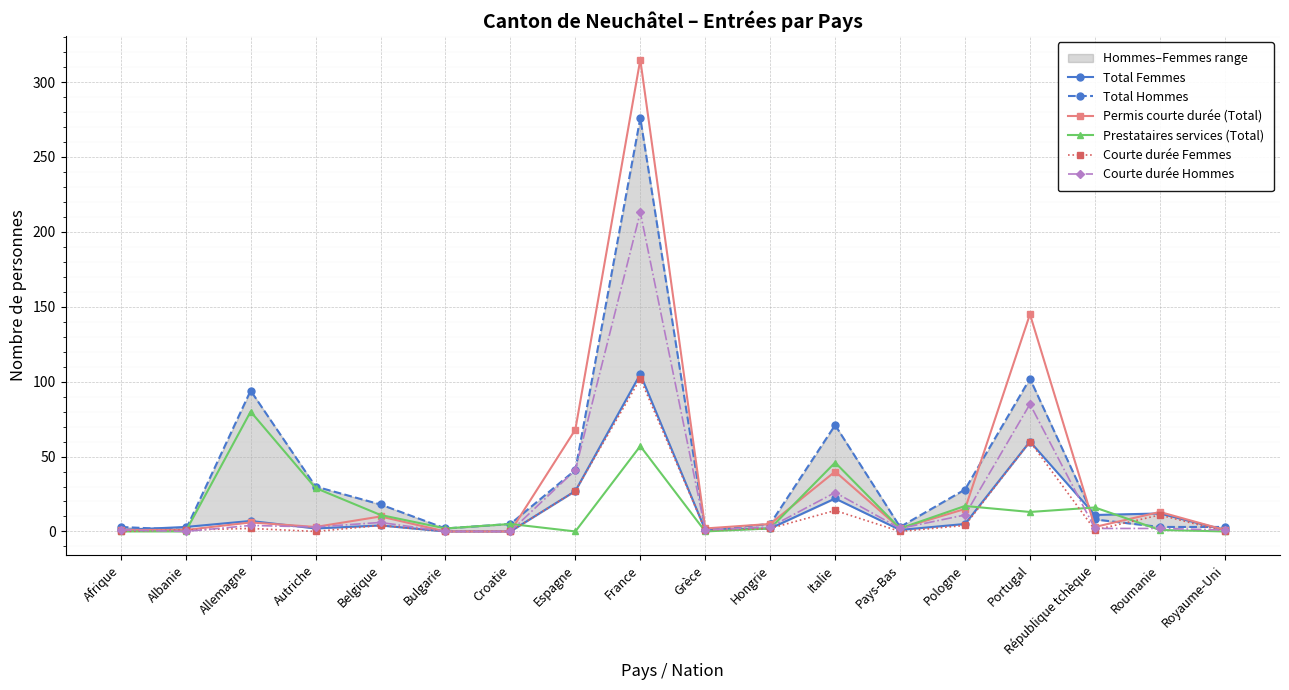

How many times do Prestataires services (Total) and Courte durée Hommes cross each other?

5